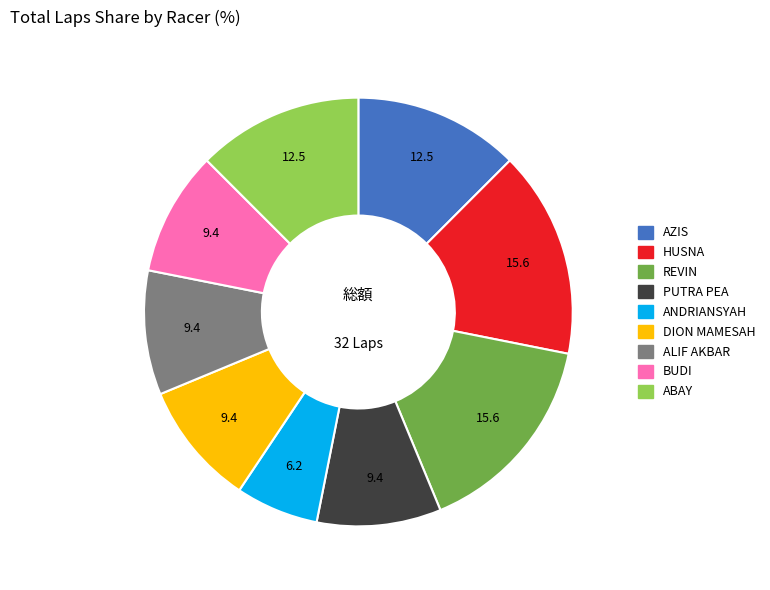

Which category has the smallest portion of the pie?

ANDRIANSYAH